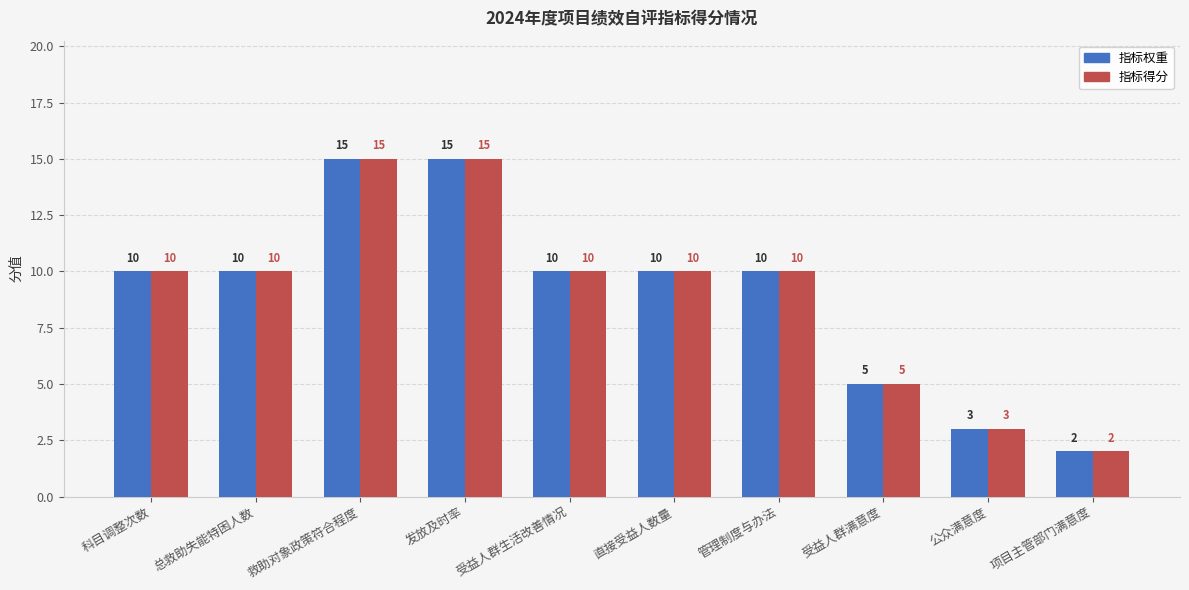

What is the maximum value shown in the chart?

15